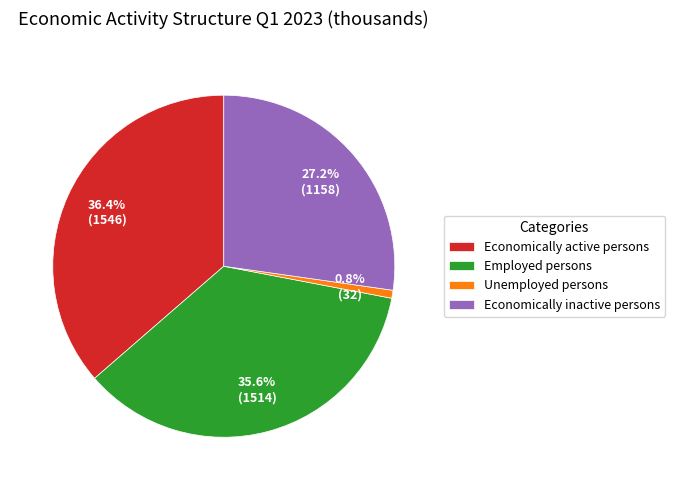

To the nearest percent, what portion does Unemployed persons represent?

1%